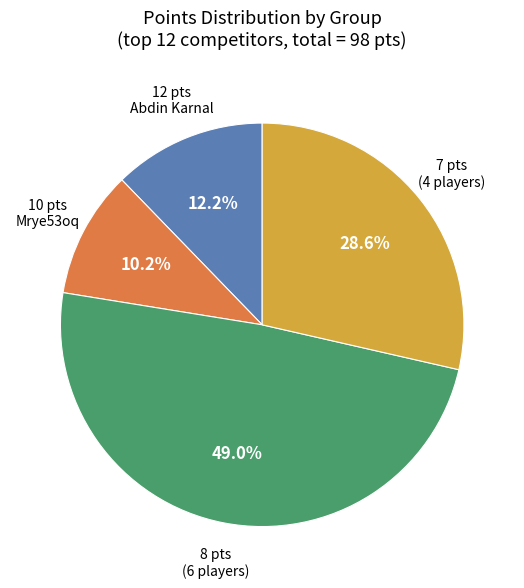

Between 10 pts Mrye53oq and 12 pts Abdin Karnal, which is larger?

12 pts Abdin Karnal